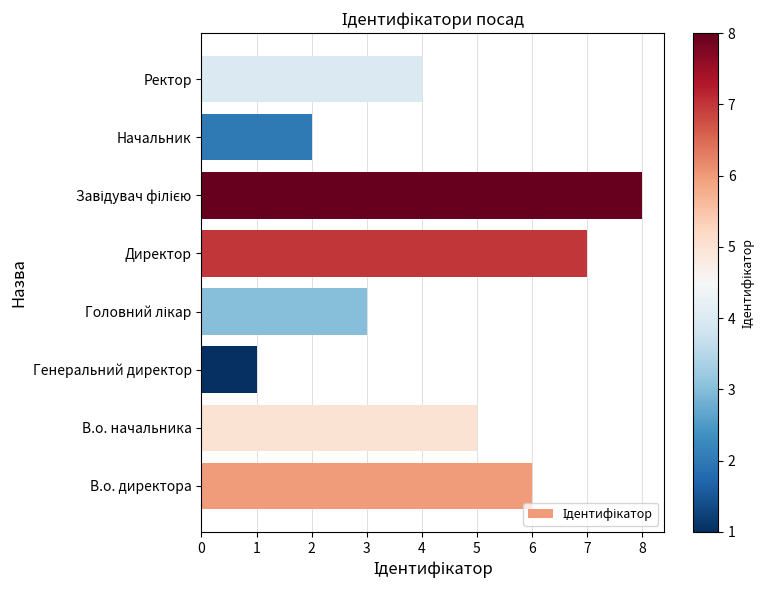

What is the difference between the maximum and minimum values?

7